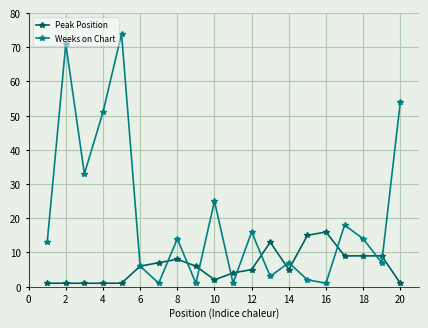

True or false: Weeks on Chart has more than 0 interior local peaks.

True